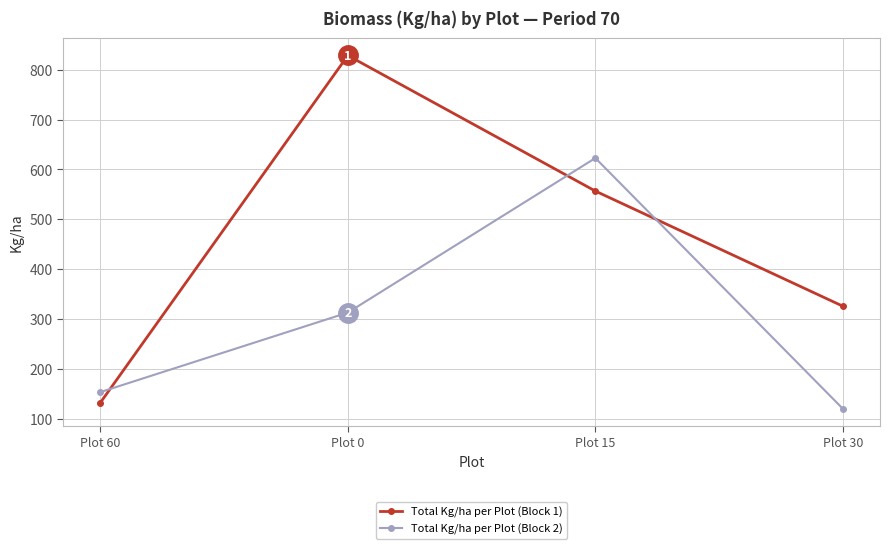

What is the difference between the Total Kg/ha per Plot (Block 1) values at Plot 0 and Plot 15?

271.9